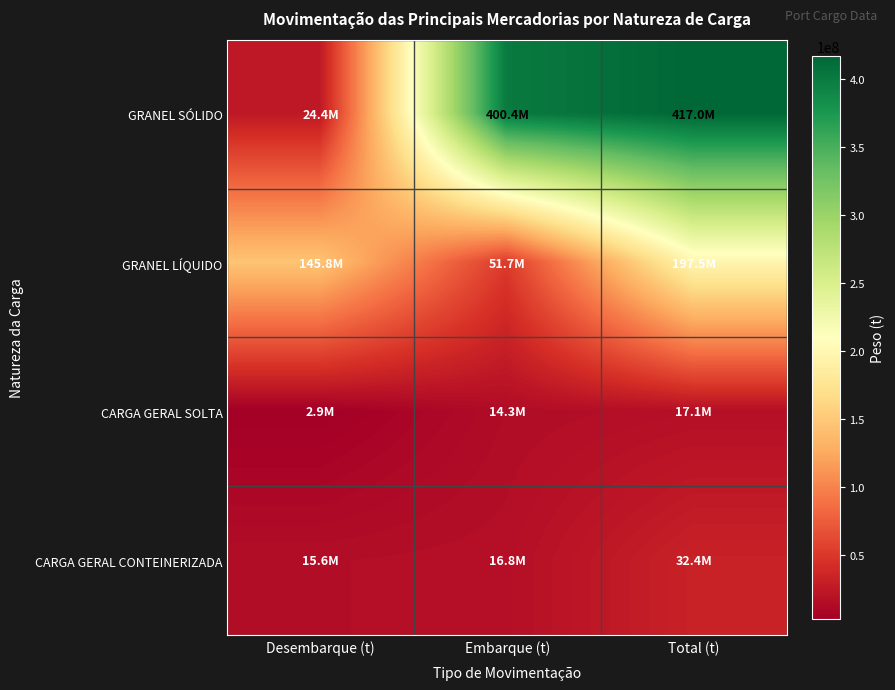

Which series has the largest range (max minus min)?

GRANEL SÓLIDO